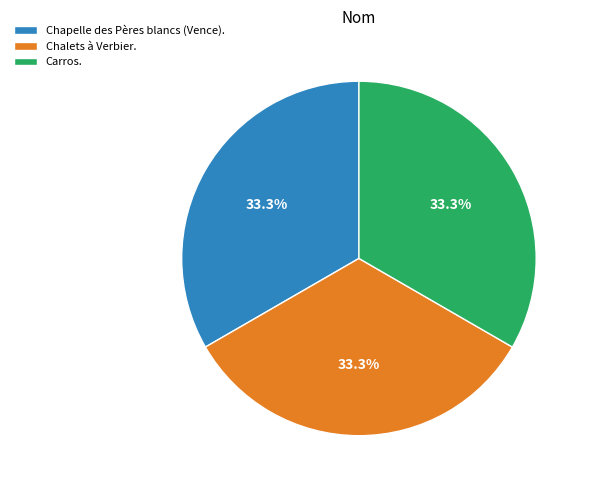

The Carros. slice represents 40% of the pie. True or false?

False